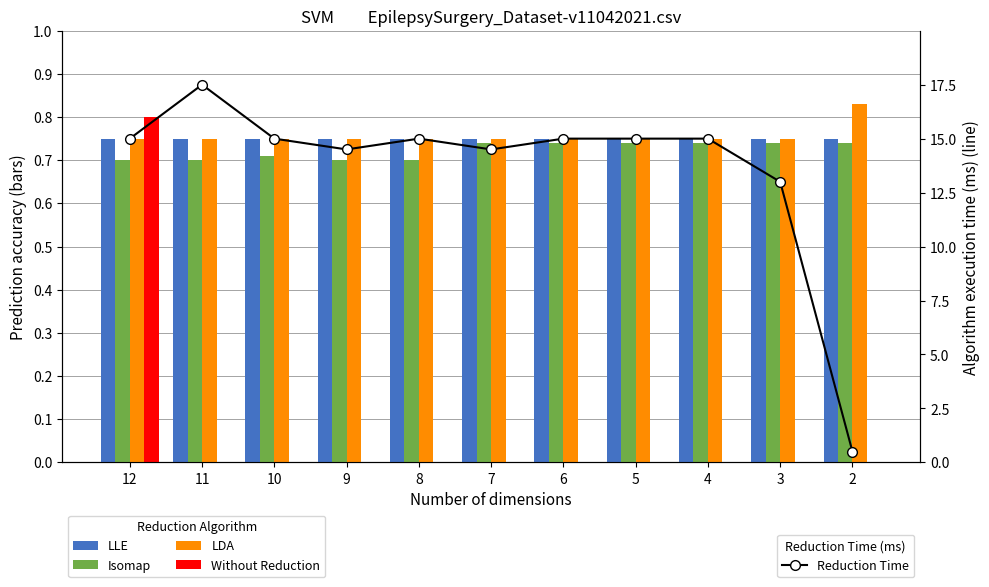

List the series in order of their peak value, lowest first.

Isomap, LLE, Without Reduction, LDA, Reduction Time